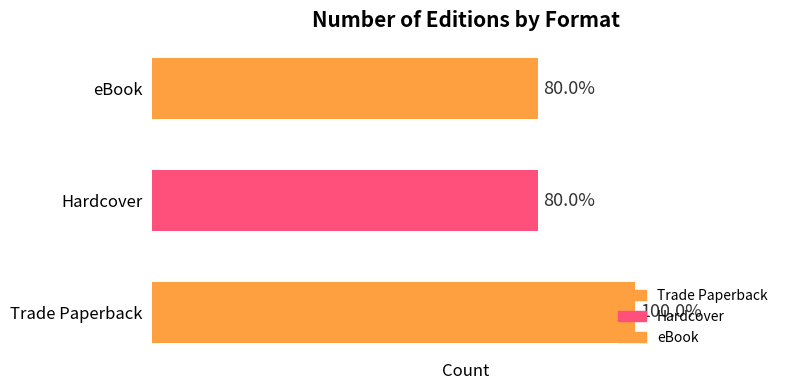

What is the difference between the maximum and minimum values?

1